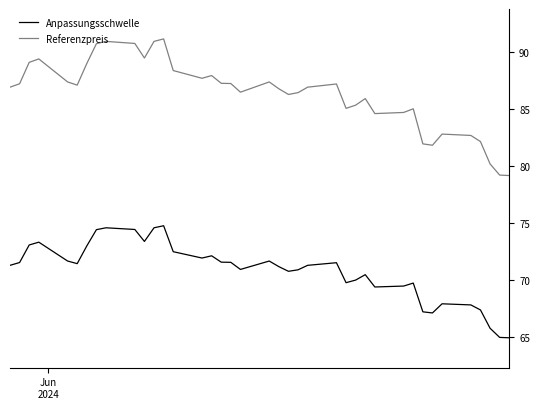

Rank the series by their average value, from highest to lowest.

Referenzpreis, Anpassungsschwelle